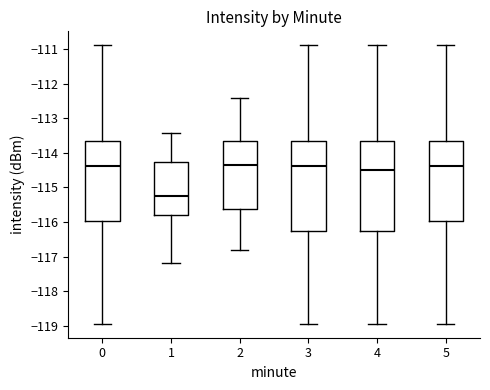

Reading left to right, transcribe this box plot: for each box, give where its median line is, the range the box spans, and where its two whiskers end, as read against the y-axis. The values are not printed on the chart, so give them approximately, as read against the axis.

0: median -114.4, box -116.0 to -113.7, whiskers -118.9 to -110.9
1: median -115.2, box -115.8 to -114.3, whiskers -117.2 to -113.4
2: median -114.3, box -115.6 to -113.7, whiskers -116.8 to -112.4
3: median -114.4, box -116.3 to -113.7, whiskers -118.9 to -110.9
4: median -114.5, box -116.3 to -113.7, whiskers -118.9 to -110.9
5: median -114.4, box -116.0 to -113.7, whiskers -118.9 to -110.9